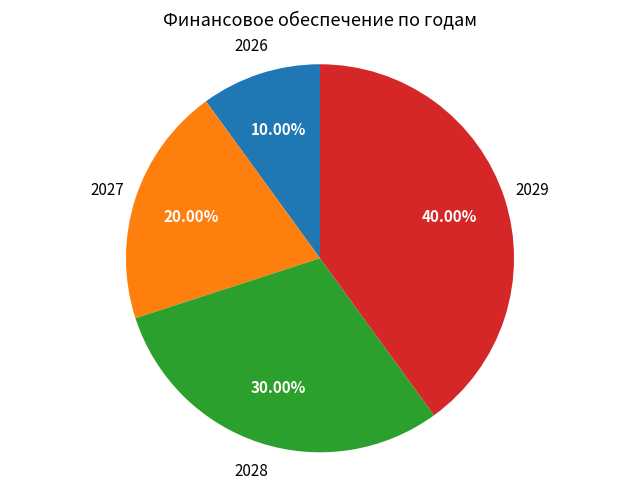

Count the number of slices in the pie.

4